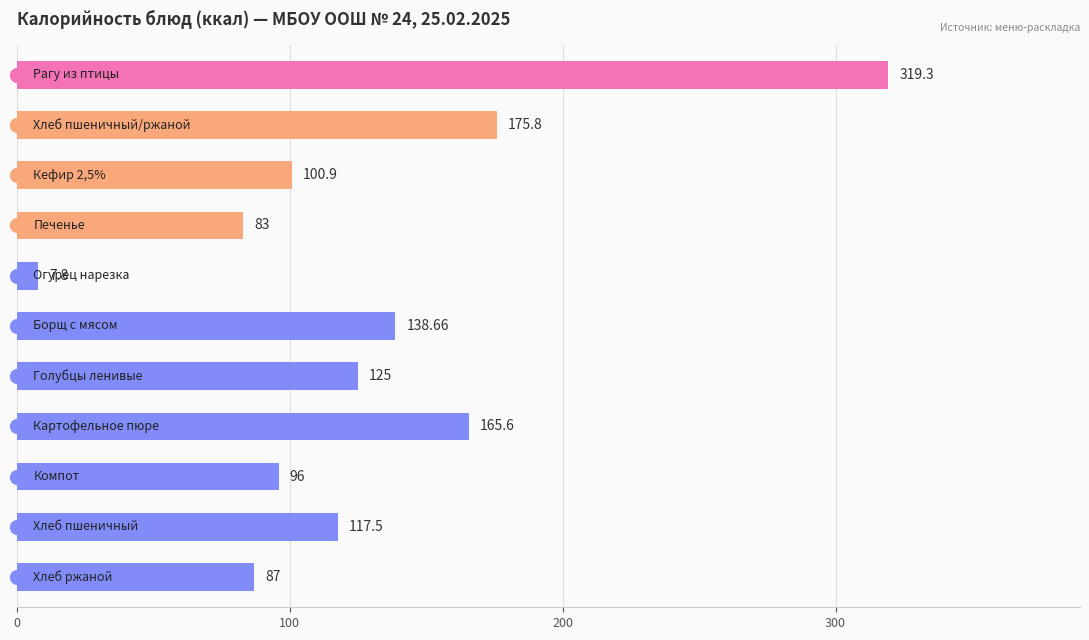

What is the difference between the maximum and minimum values?

311.5